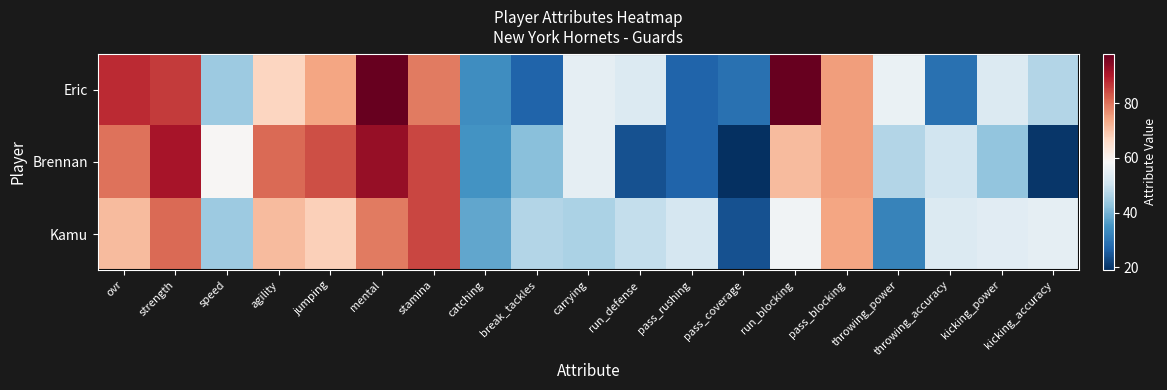

Which series has the largest total across all categories?

Eric